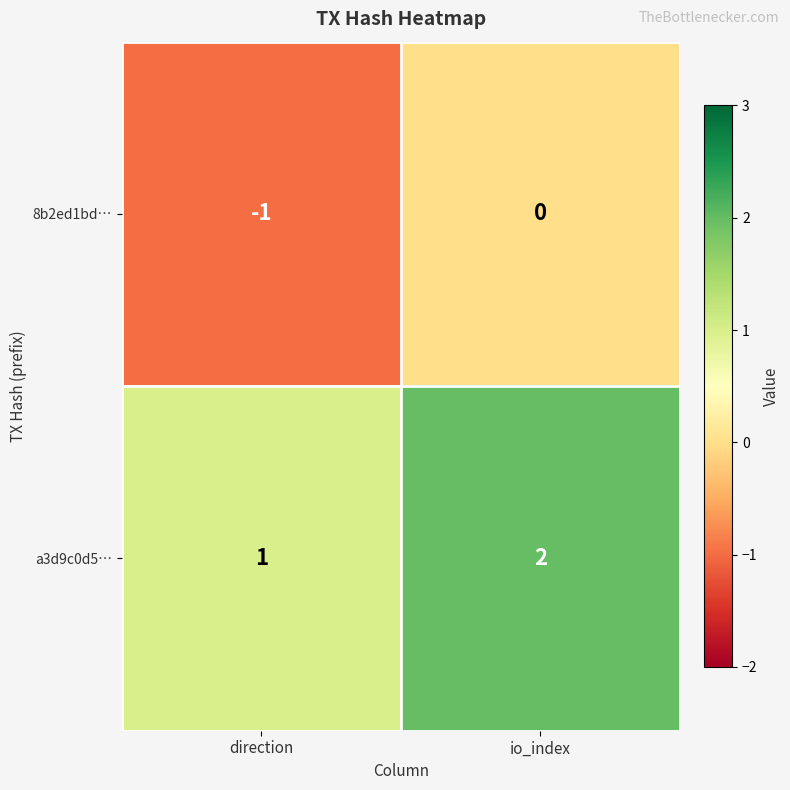

The value of 8b2ed1bd… at direction is -1. True or false?

True